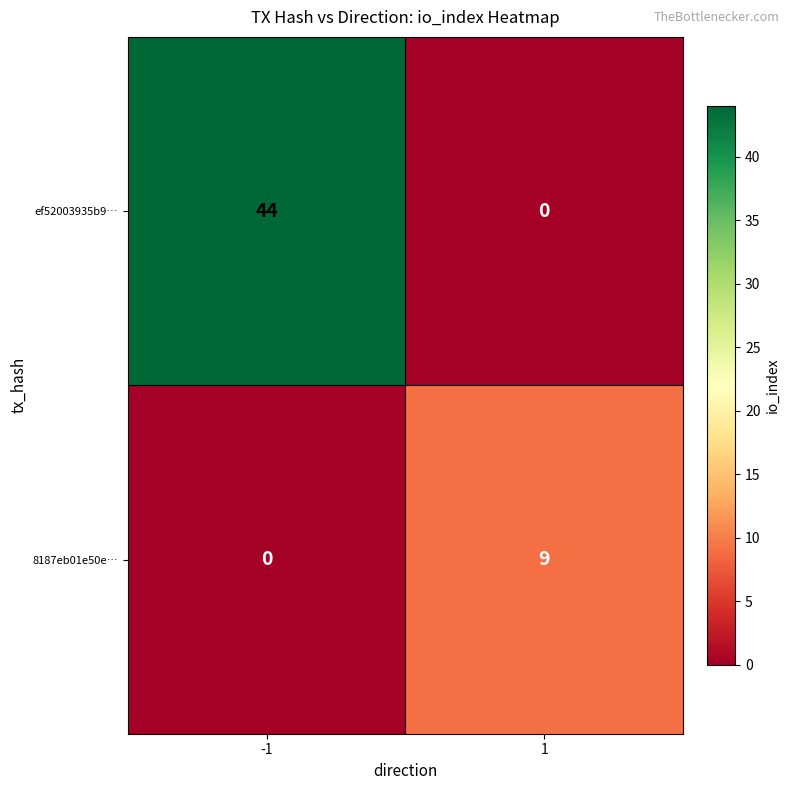

What is the greatest value displayed?

44